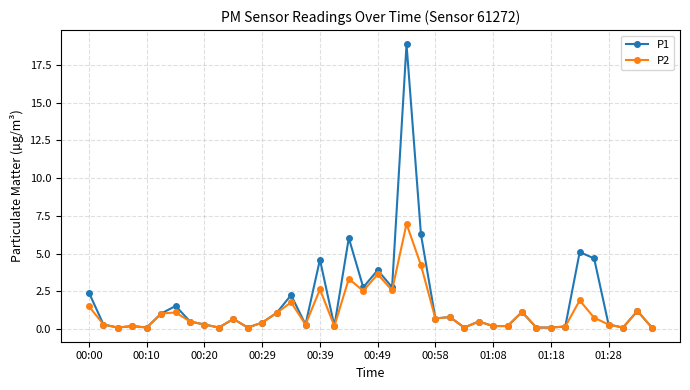

What is the greatest value displayed?

18.9